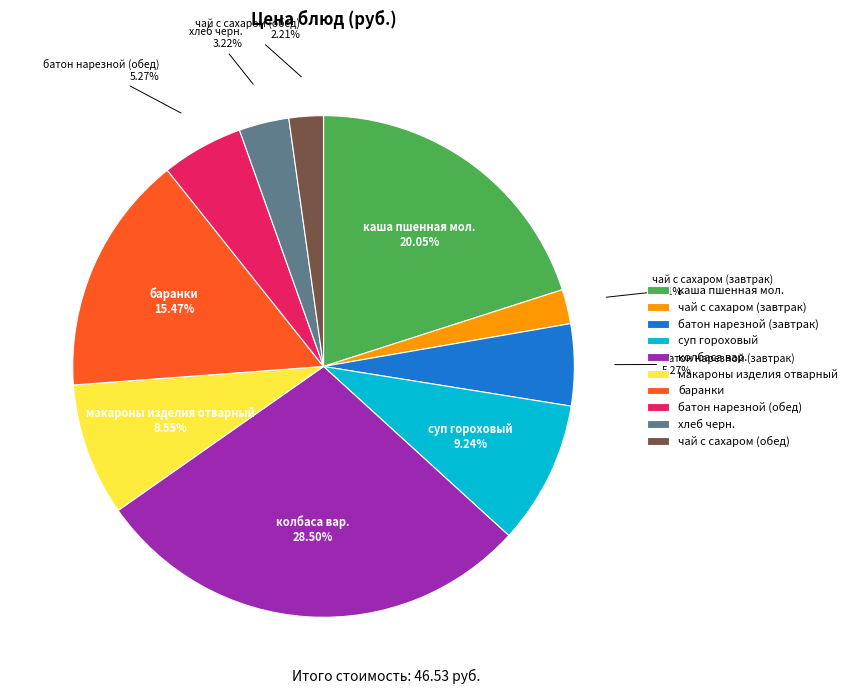

Combined, do батон нарезной (обед) and баранки account for over 50%?

No